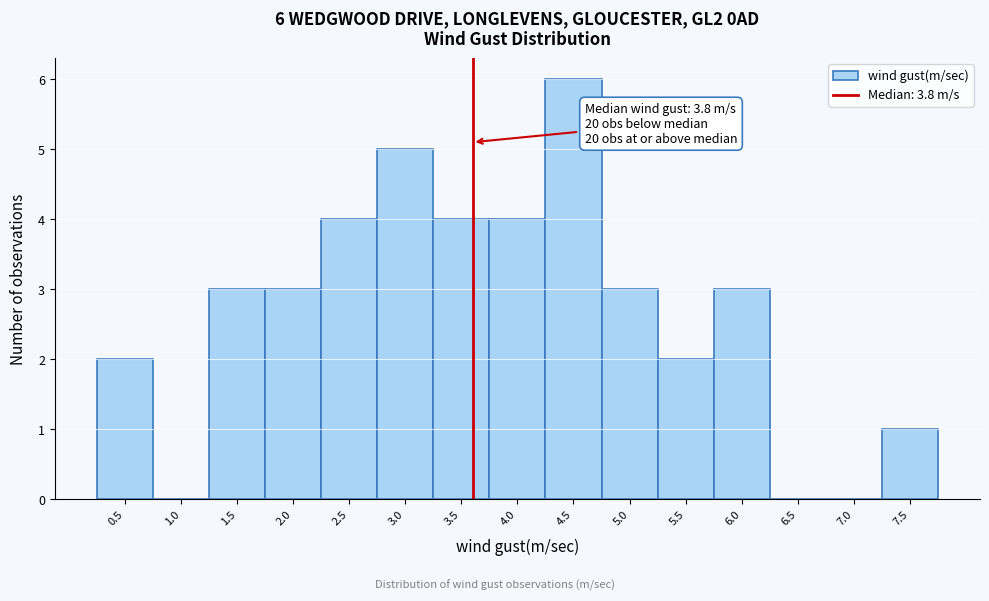

Reading right to left, transcribe all the data shown in this chart.

7.5=1	7.0=0	6.5=0	6.0=3	5.5=2	5.0=3	4.5=6	4.0=4	3.5=4	3.0=5	2.5=4	2.0=3	1.5=3	1.0=0	0.5=2